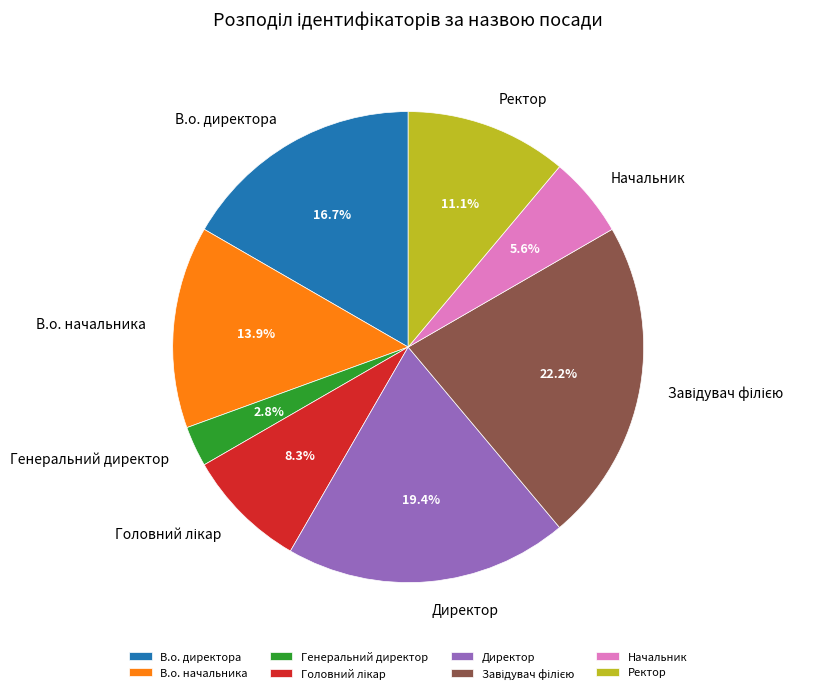

What is the total percentage of В.о. начальника and Генеральний директор?

16.7%